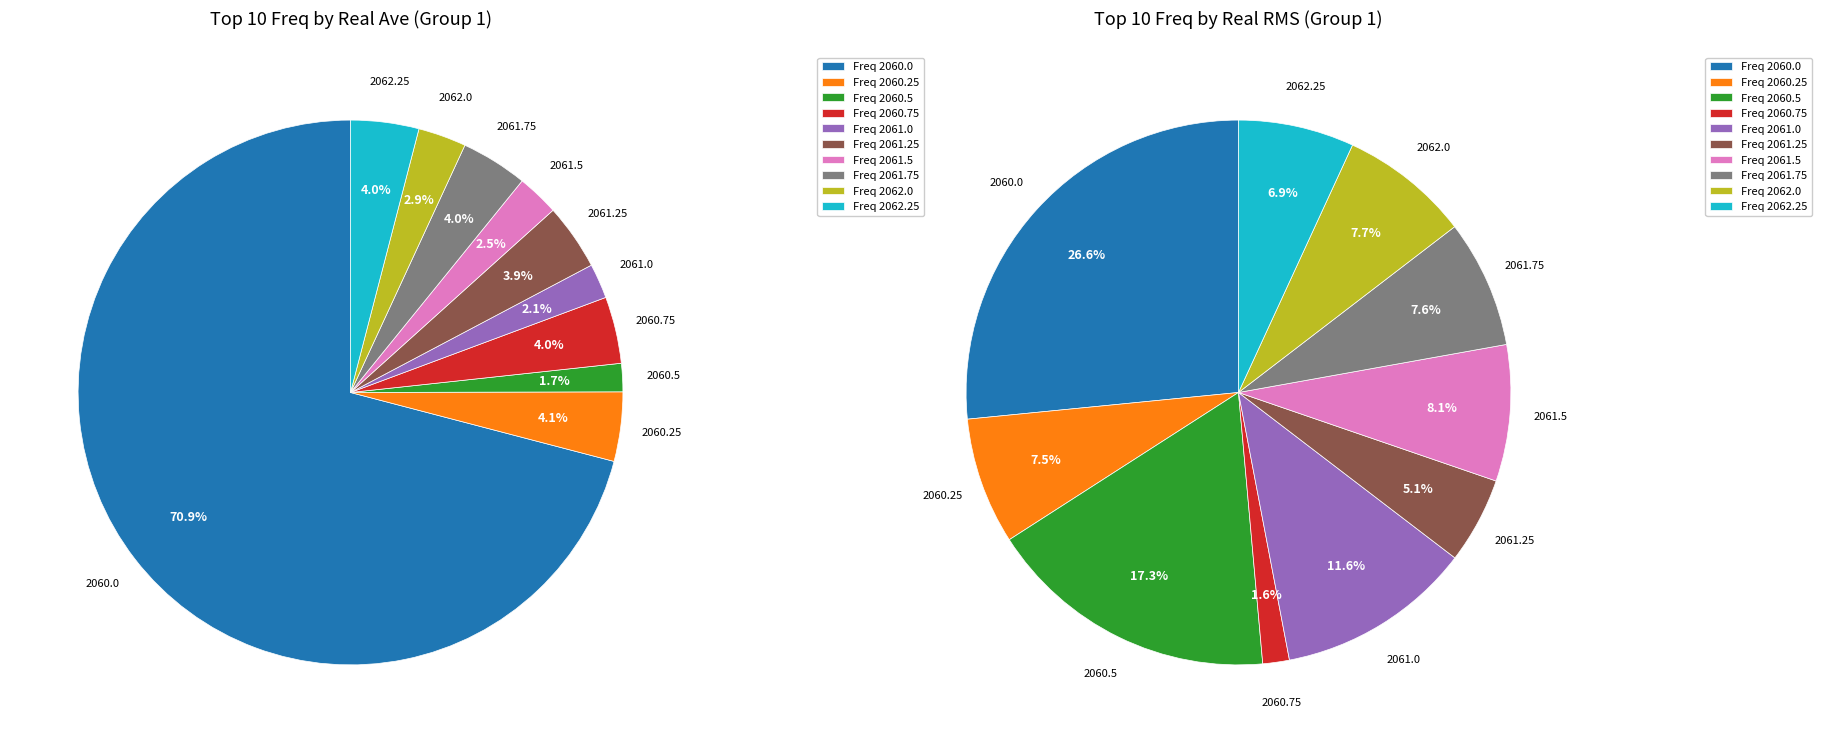

Rank the categories by value from highest to lowest.

2060.0, 2060.25, 2062.25, 2060.75, 2061.75, 2061.25, 2062.0, 2061.5, 2061.0, 2060.5